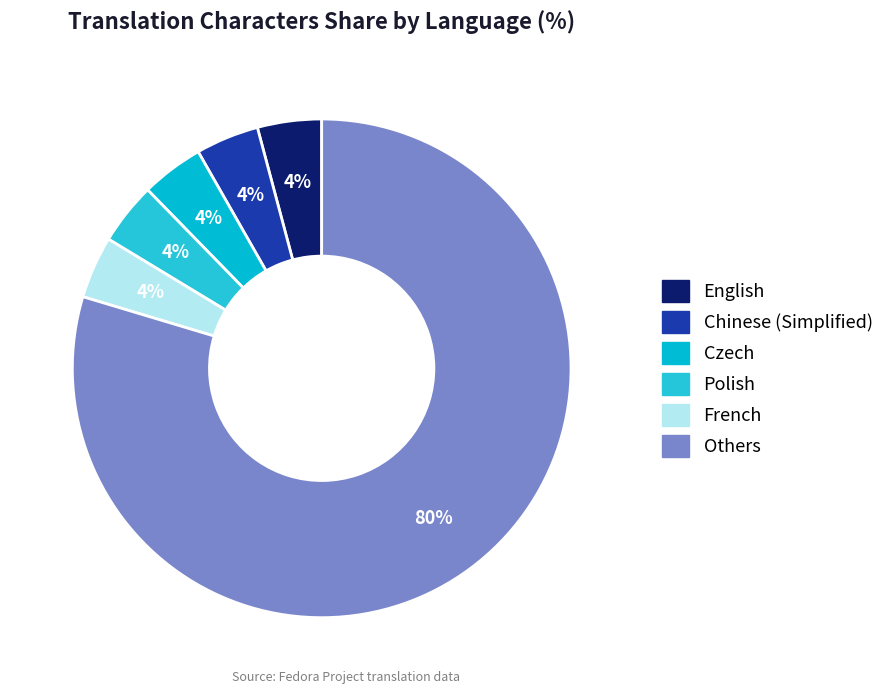

Count the number of slices in the pie.

6